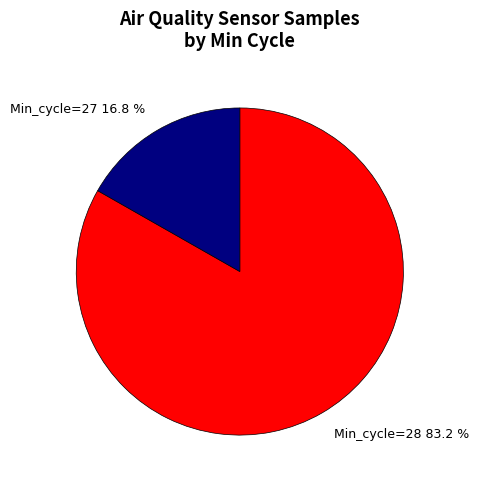

What is the largest slice in the pie chart?

Min_cycle=28 83.2 %